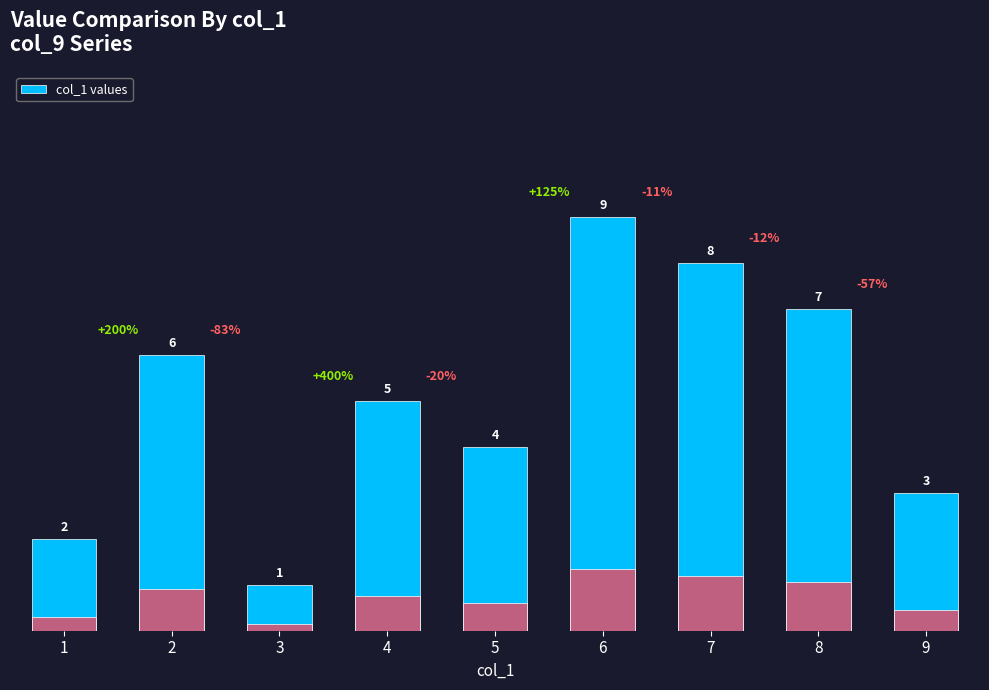

Reading left to right, extract all data points from this chart.

2	6	1	5	4	9	8	7	3